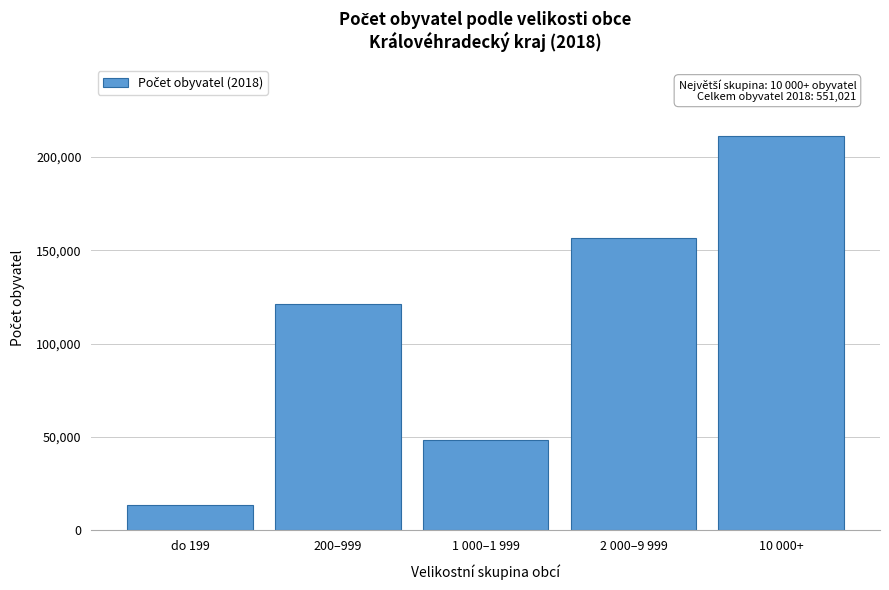

Reading left to right, list all the values displayed in this chart.

do 199=13499	200–999=121056	1 000–1 999=48542	2 000–9 999=156768	10 000+=211156